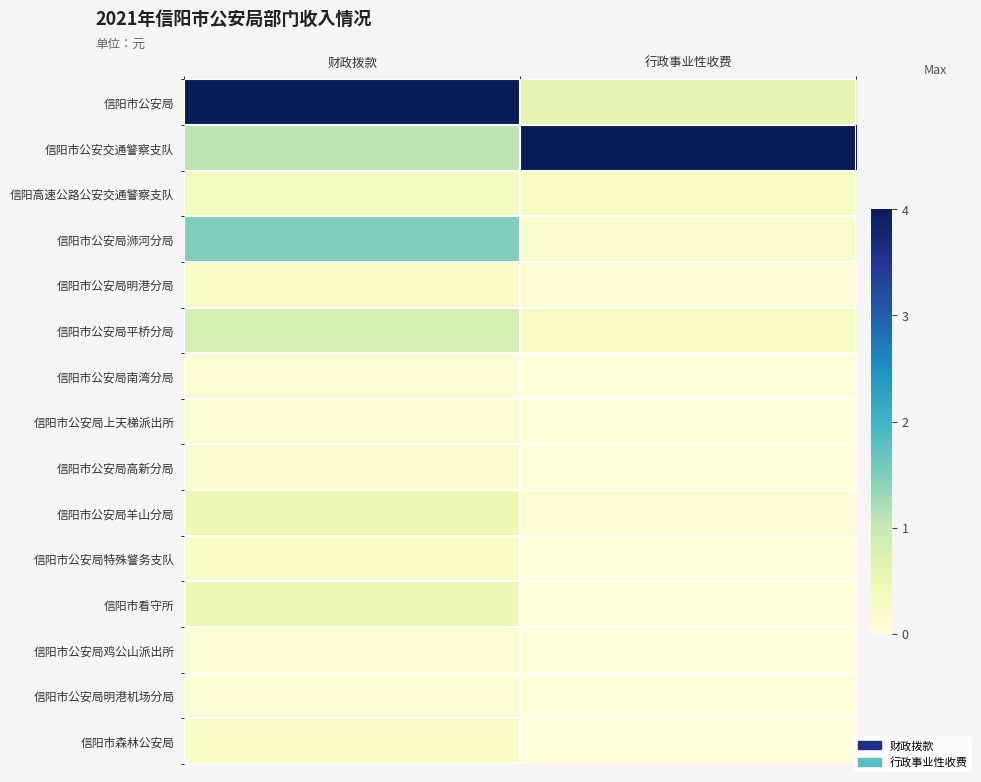

Rank the series by their maximum value, from lowest to highest.

信阳市公安局上天梯派出所, 信阳市公安局明港机场分局, 信阳市公安局鸡公山派出所, 信阳市公安局南湾分局, 信阳市公安局高新分局, 信阳市森林公安局, 信阳市公安局特殊警务支队, 信阳市公安局明港分局, 信阳高速公路公安交通警察支队, 信阳市公安局羊山分局, 信阳市看守所, 信阳市公安局平桥分局, 信阳市公安局浉河分局, 信阳市公安局, 信阳市公安交通警察支队